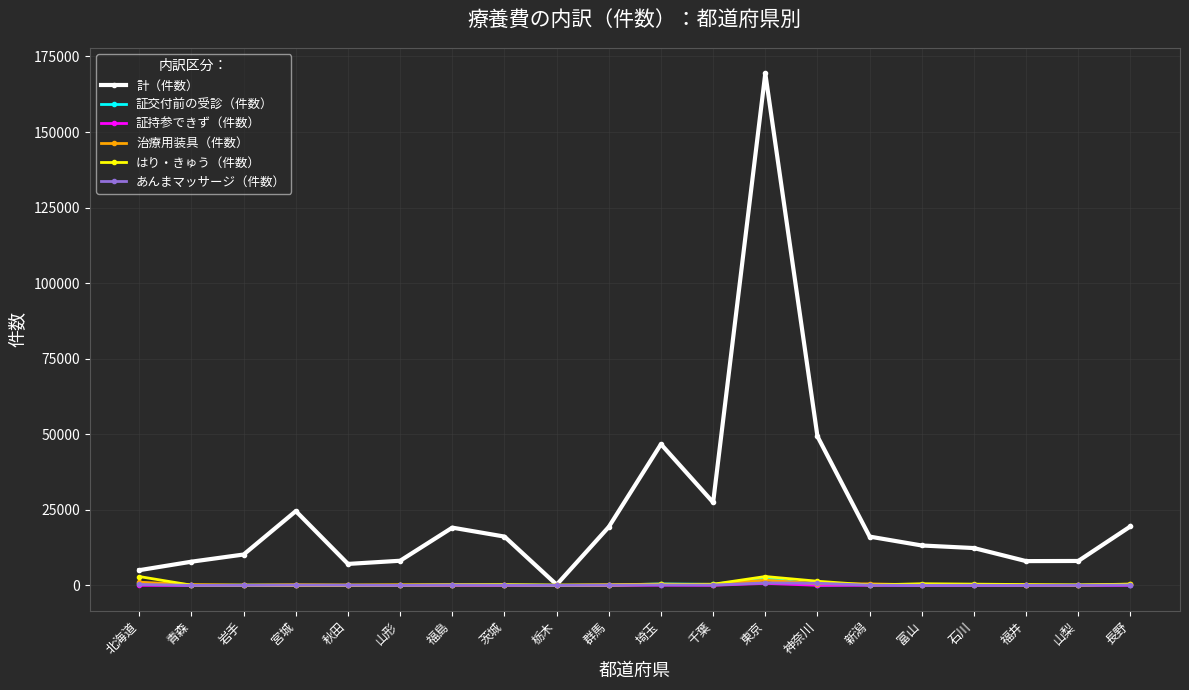

At which category is the sum across all series the highest?

東京